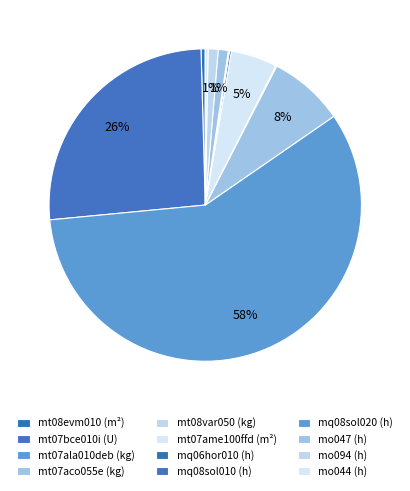

What portion of the pie excludes mt08var050 (kg)?

99.9%